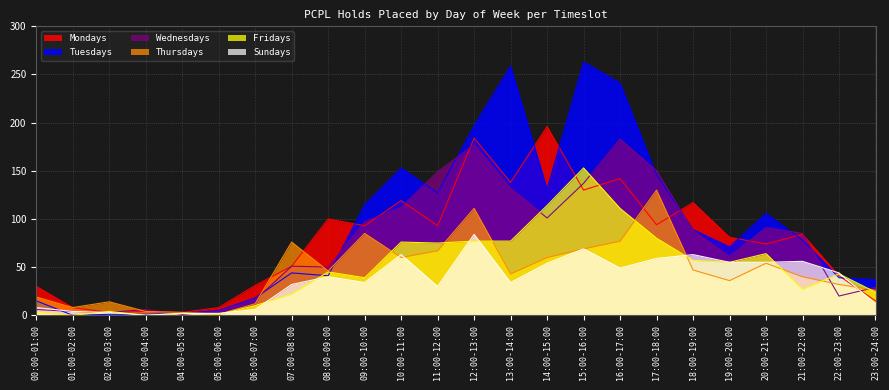

What is the maximum value for Sundays?

84